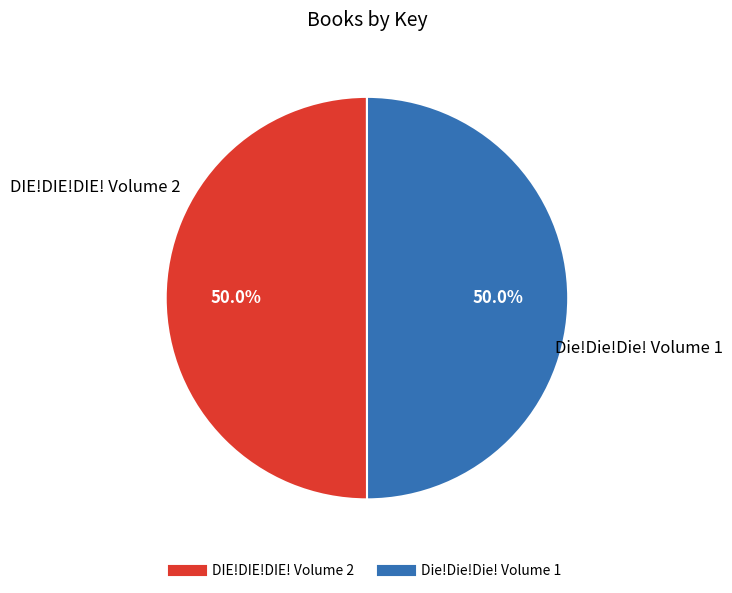

What is the total percentage of Die!Die!Die! Volume 1 and DIE!DIE!DIE! Volume 2?

100.0%